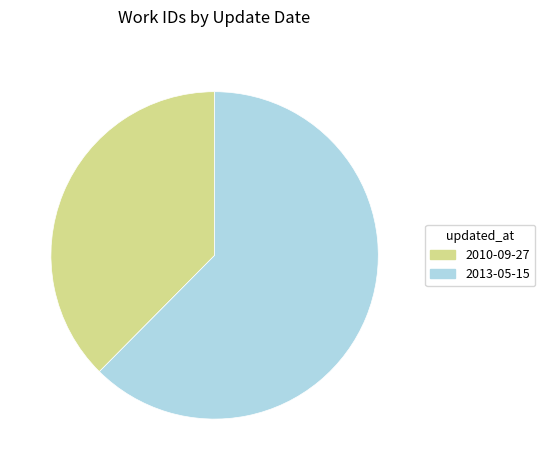

Which slice represents more than half of the pie?

2013-05-15